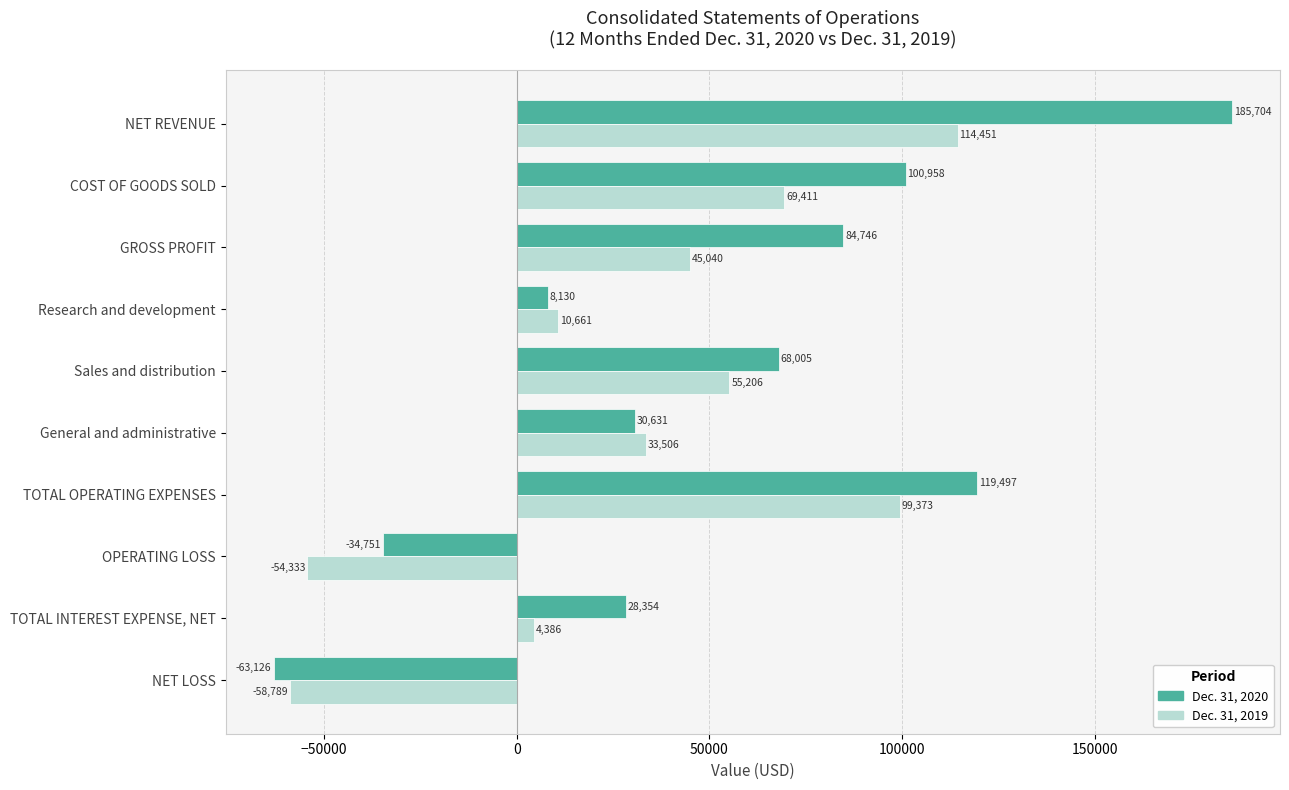

The Dec. 31, 2020 series shows 185704 at NET REVENUE. True or false?

True